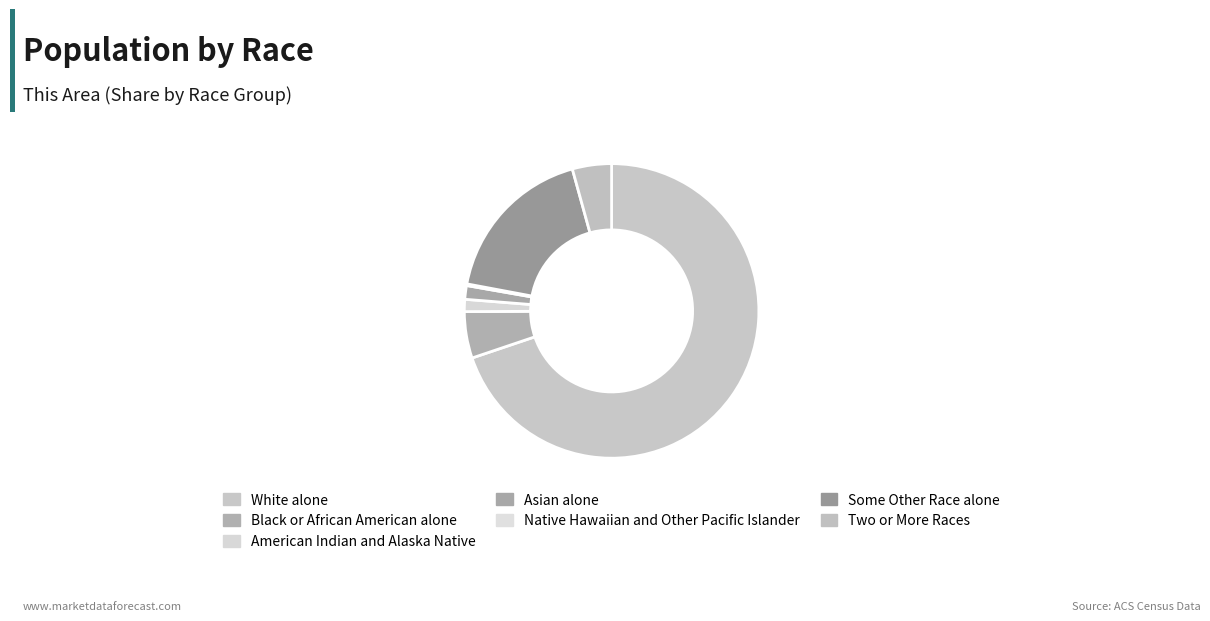

What is the largest slice in the pie chart?

White alone